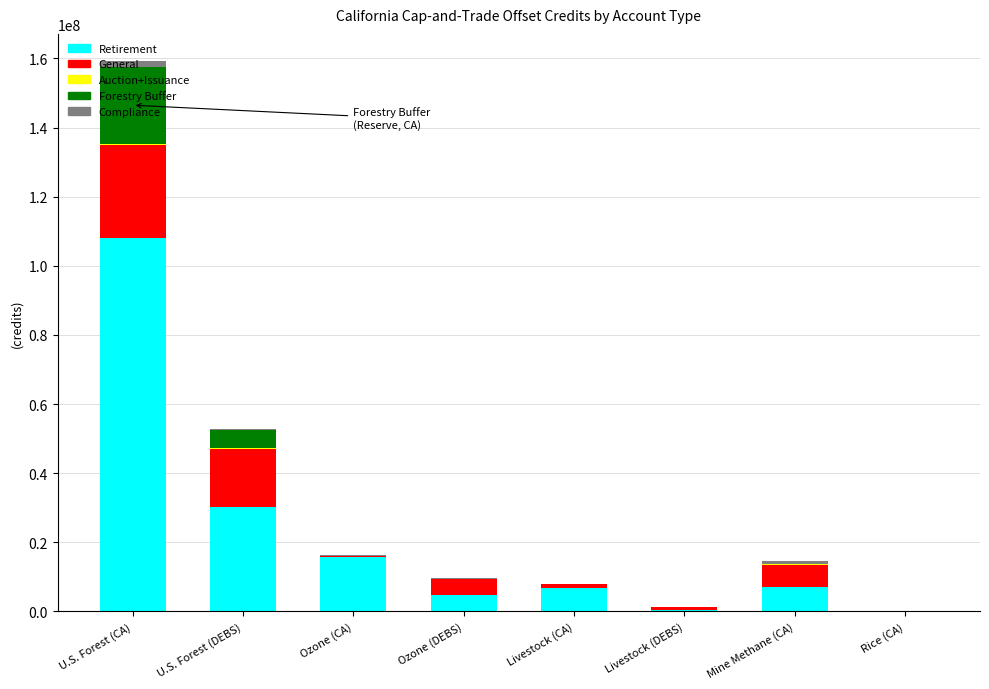

What is the maximum value for Retirement?

108092384